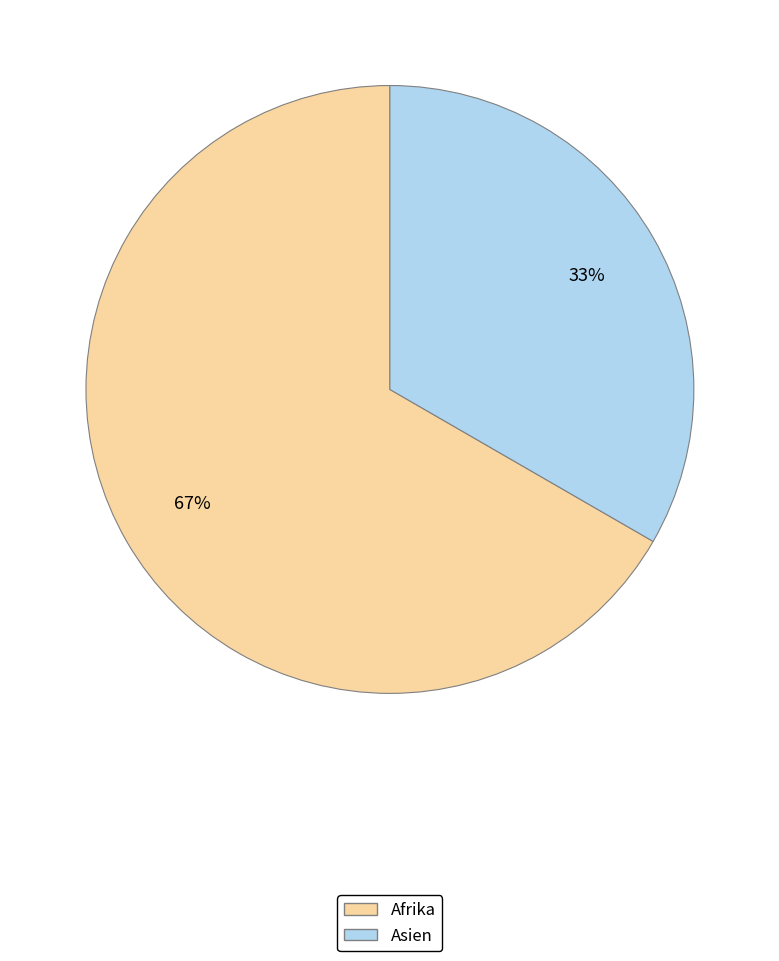

Approximately how many times larger is the value at Afrika compared to Asien?

2.0